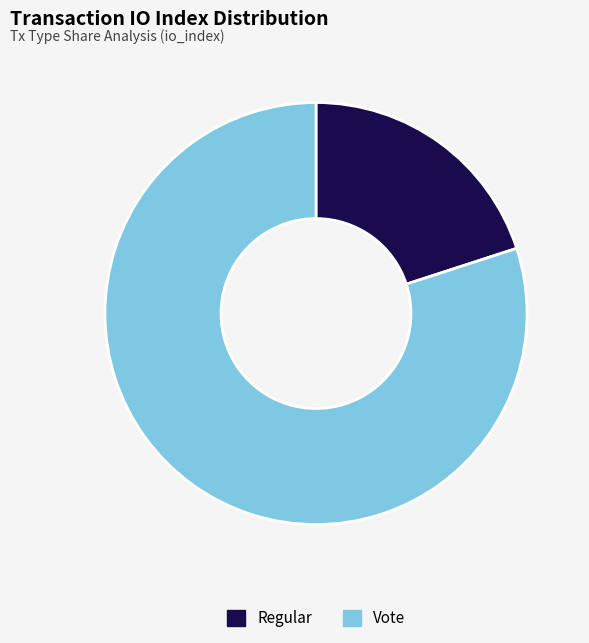

Count the number of slices in the pie.

2